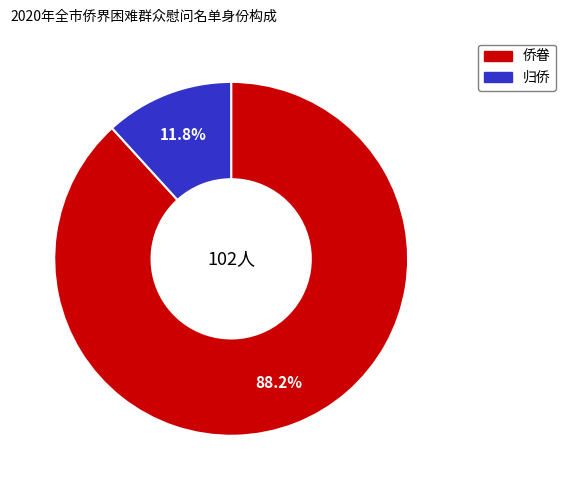

Is 侨眷 the majority of the pie?

Yes